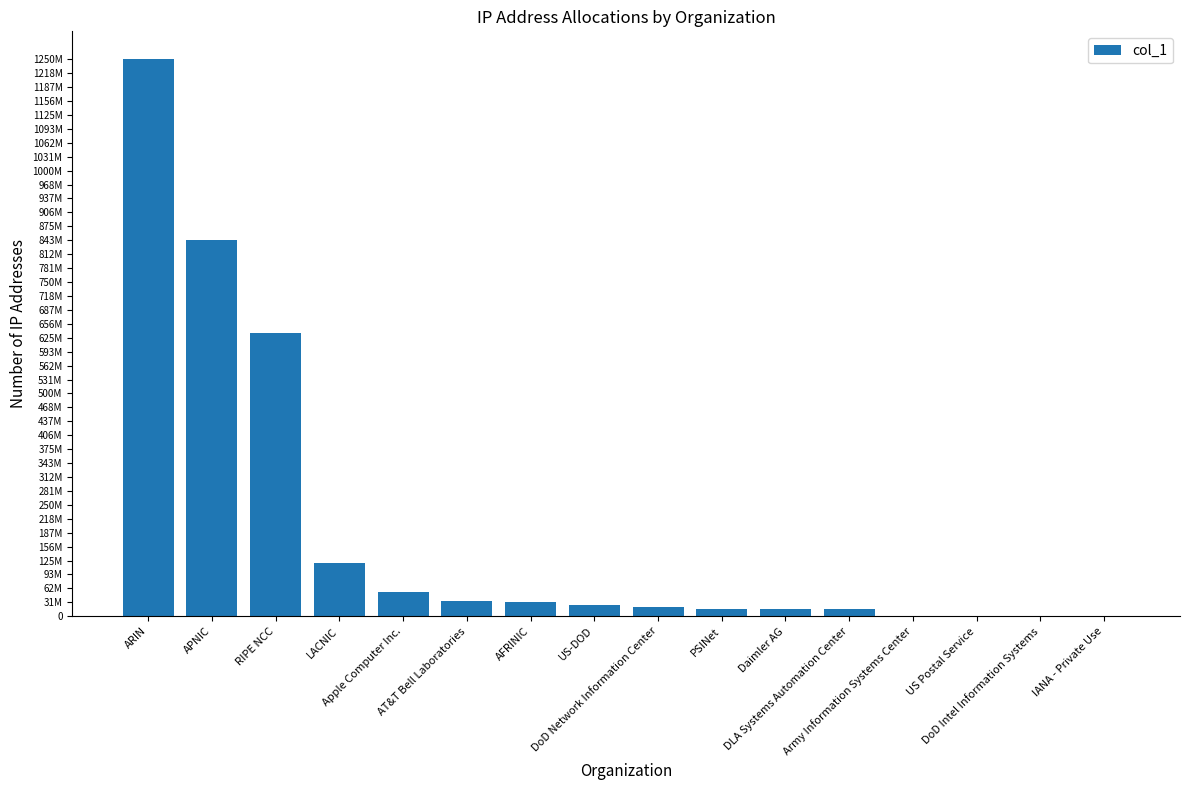

At which label does the data first exceed 26205440?

ARIN